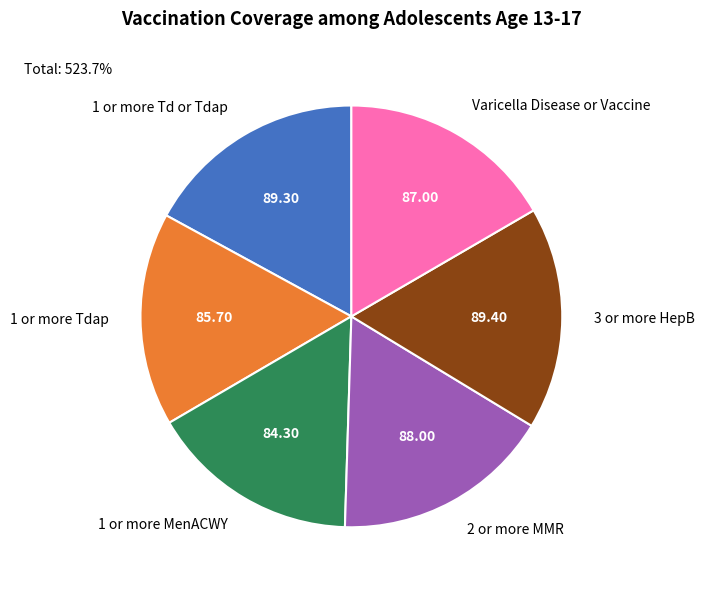

Is the sum of 1 or more MenACWY and 2 or more MMR greater than half?

No